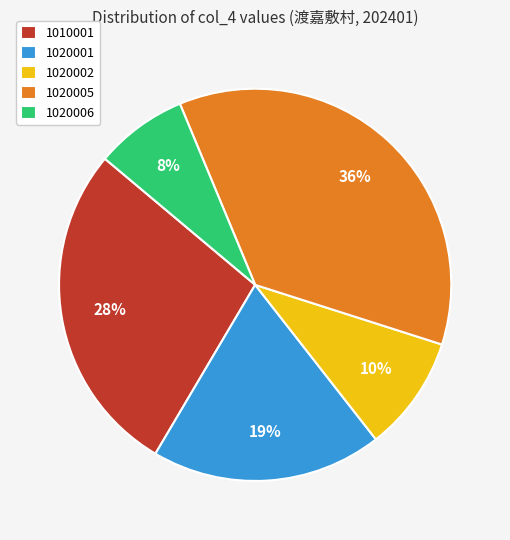

What is the largest slice in the pie chart?

1020005